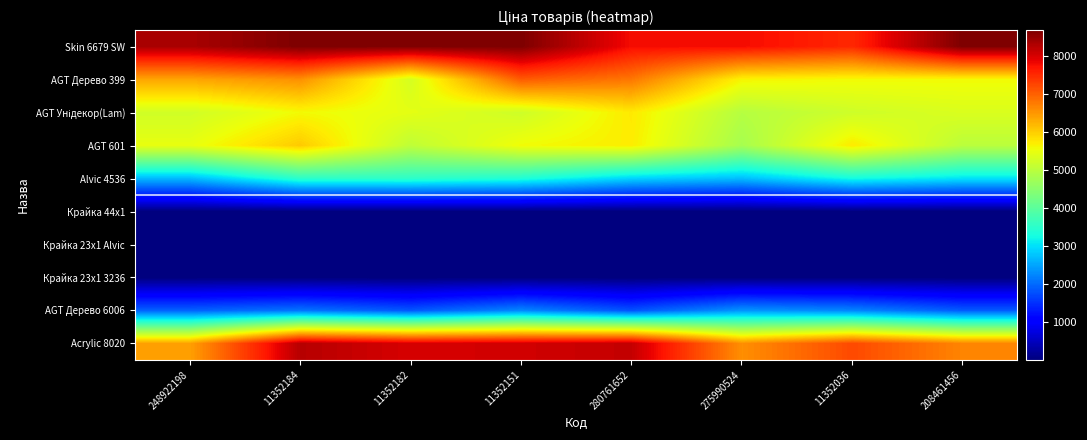

What is the maximum value shown in the chart?

8679.5